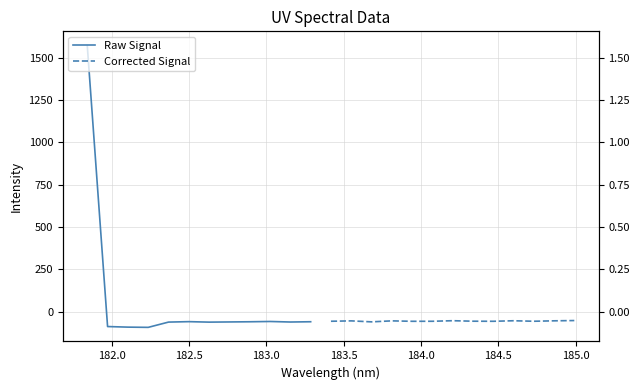

What is the difference between the maximum and minimum values?

1666.3